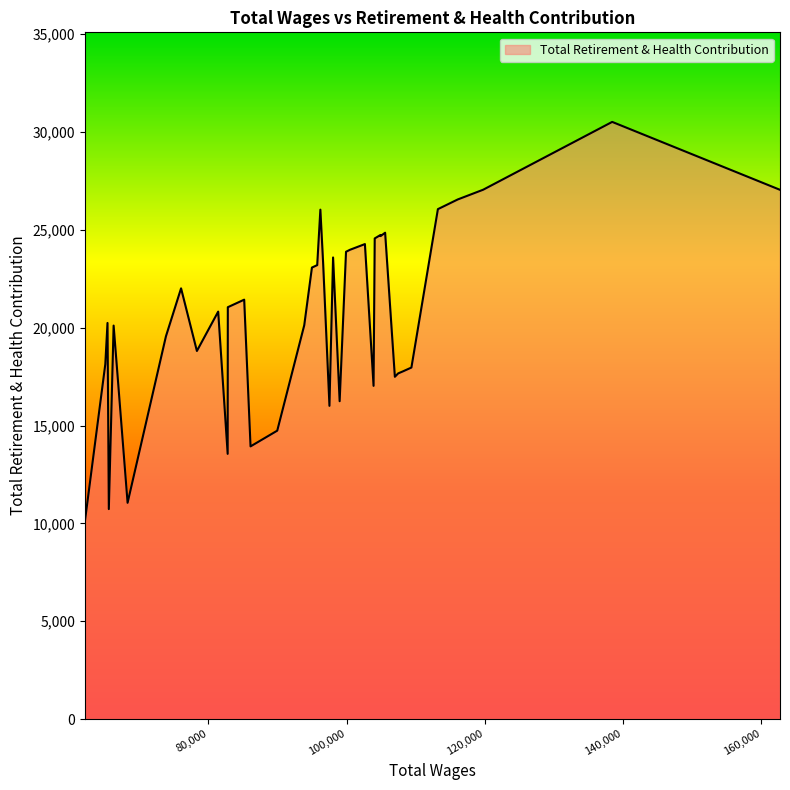

What is the greatest value displayed?

30520